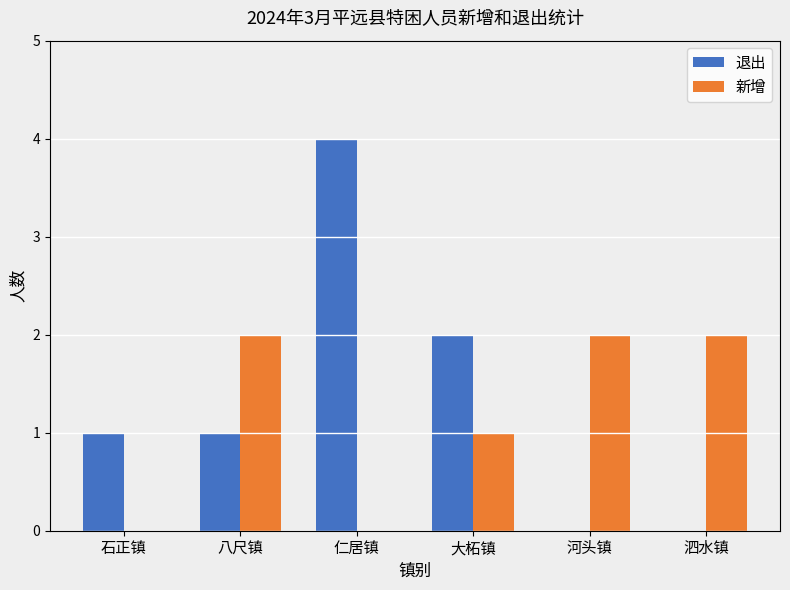

Which series changed the most between 八尺镇 and 河头镇?

退出